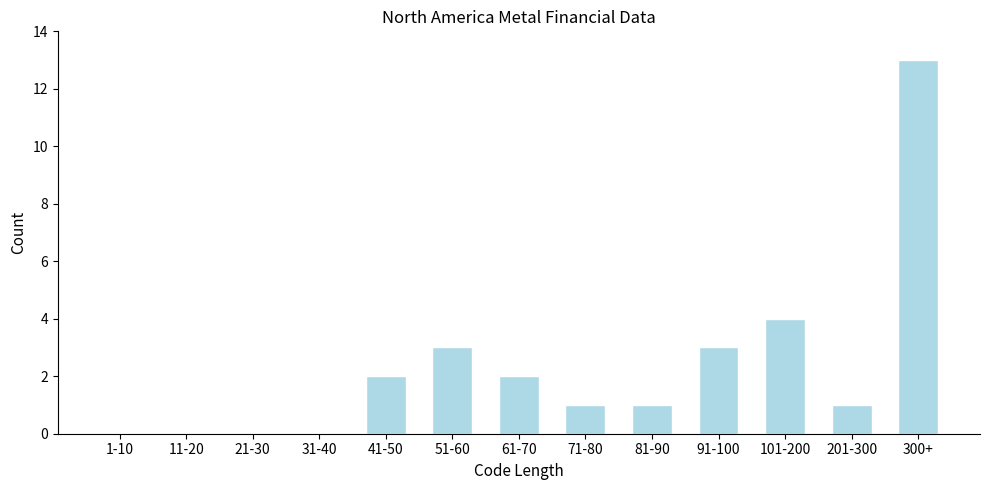

Reading right to left, transcribe all the data shown in this chart.

300+=13	201-300=1	101-200=4	91-100=3	81-90=1	71-80=1	61-70=2	51-60=3	41-50=2	31-40=0	21-30=0	11-20=0	1-10=0